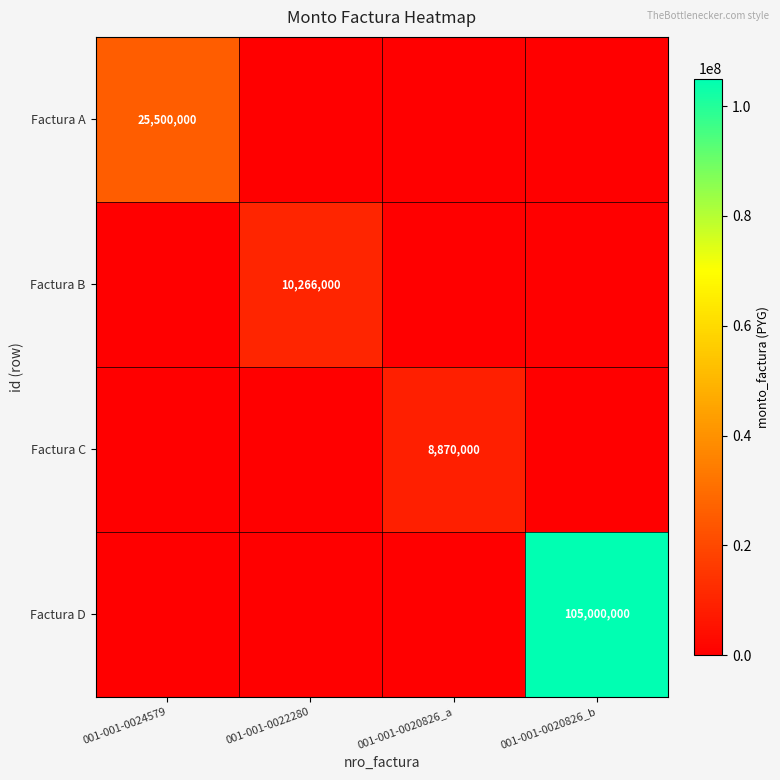

True or false: Factura C has a value of 13606037 at 001-001-0020826_a.

False